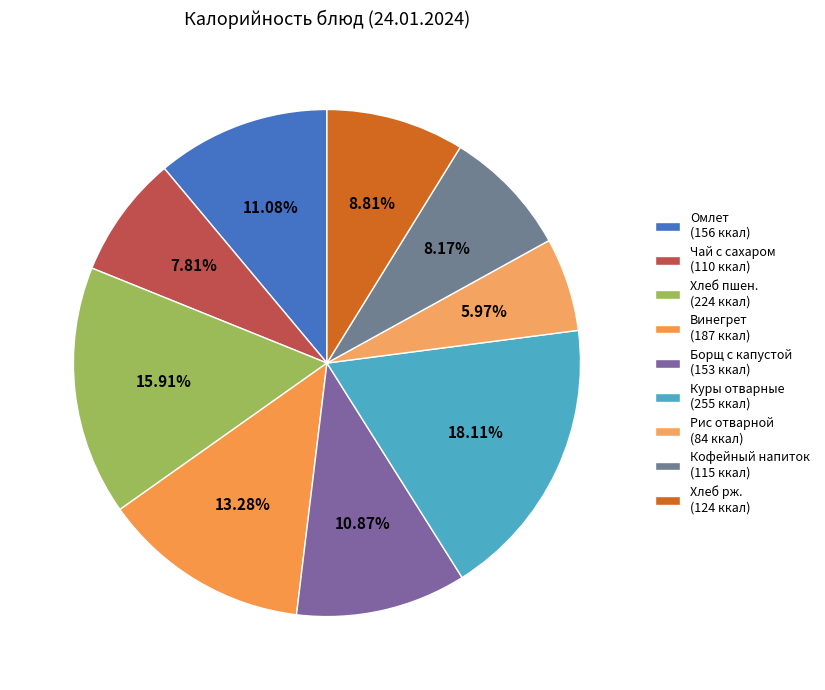

Does any single category account for the majority?

No